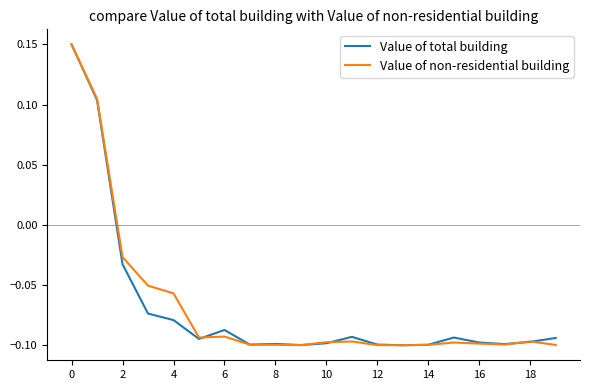

What are all the series names shown in the legend?

Value of total building, Value of non-residential building